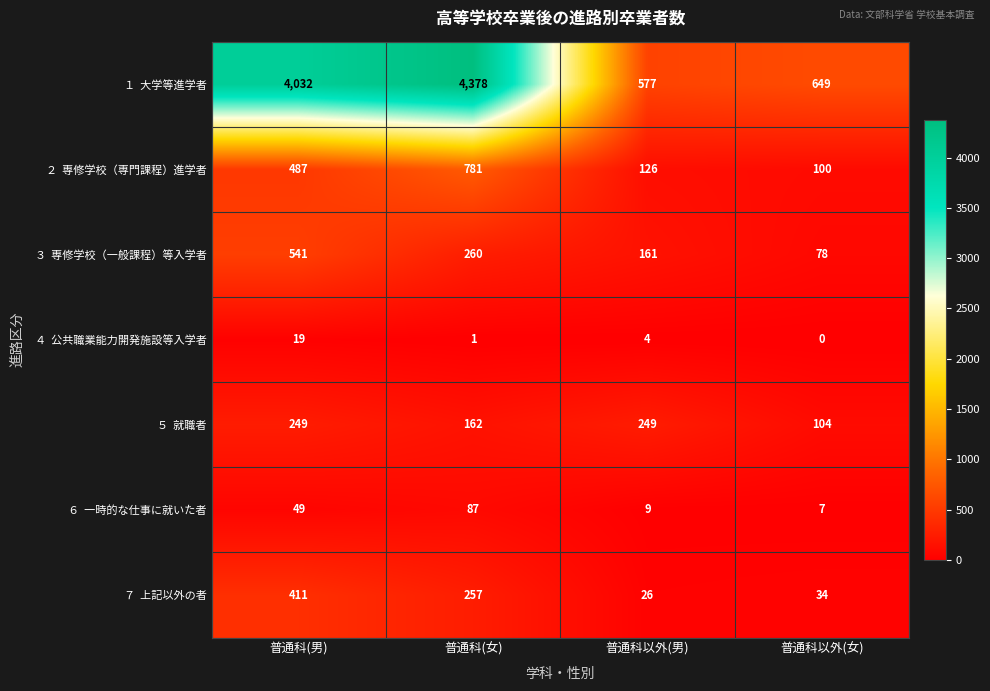

What is the spread (max minus min) of values at 普通科以外(女)?

649